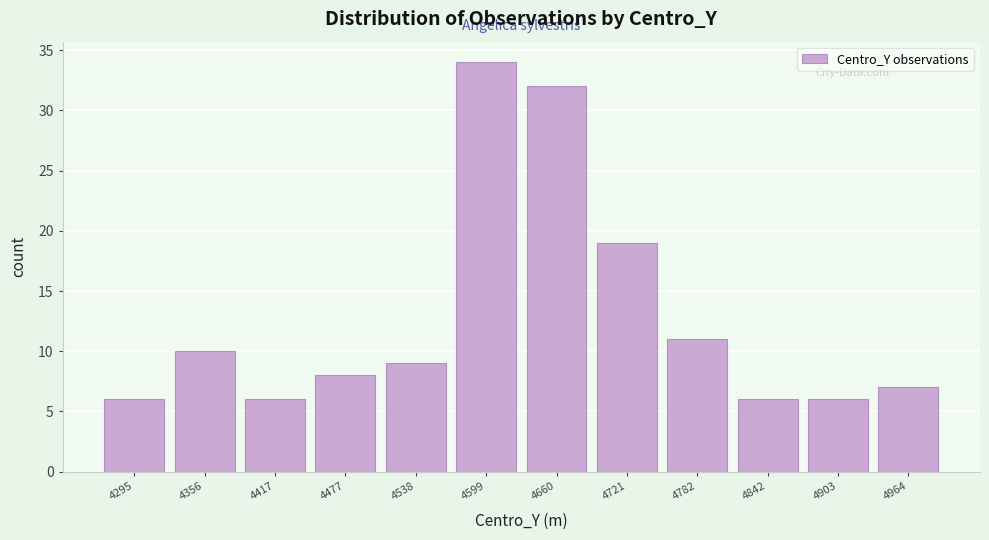

Reading left to right, extract all data points from this chart.

4295=6	4356=10	4417=6	4477=8	4538=9	4599=34	4660=32	4721=19	4782=11	4842=6	4903=6	4964=7